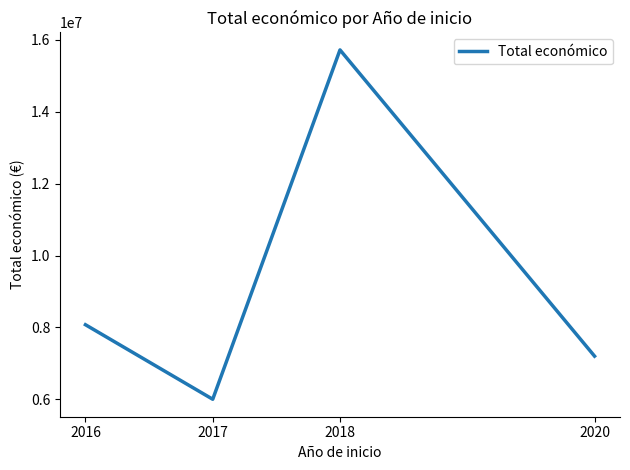

How many interior local peaks (higher than both neighbors) does the data have?

1